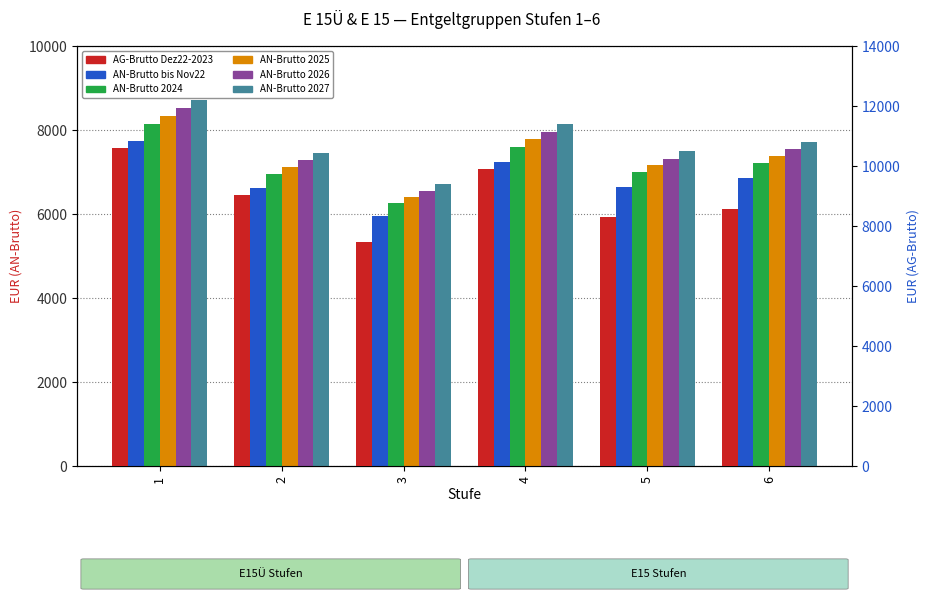

What are all the series names shown in the legend?

AN-Brutto bis Nov22, AN-Brutto 2024, AN-Brutto 2025, AN-Brutto 2026, AN-Brutto 2027, AG-Brutto Dez22-2023